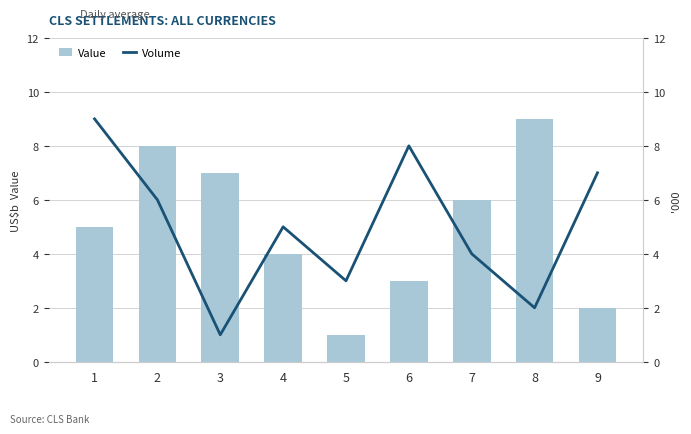

What is the difference between the Value values at 6 and 7?

3